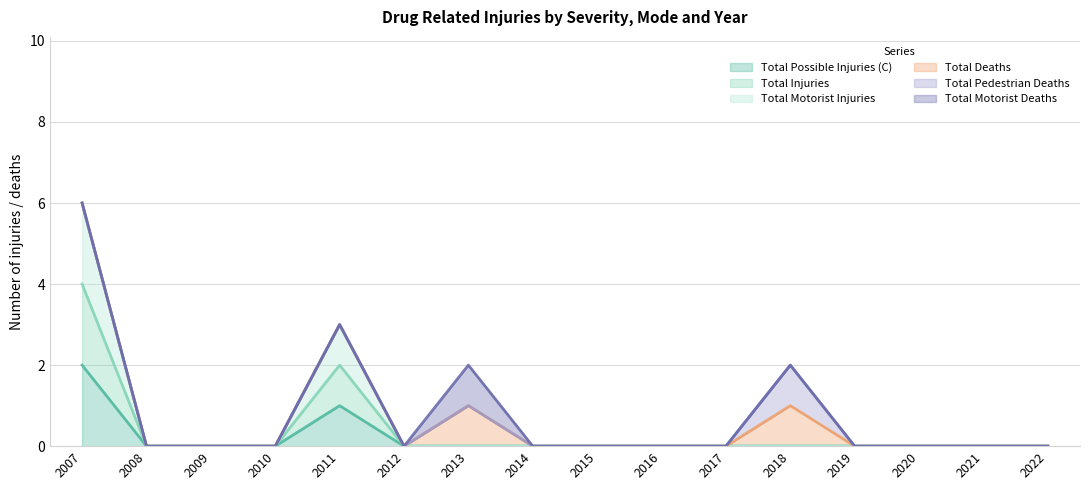

Does the chart have visible grid lines?

Yes